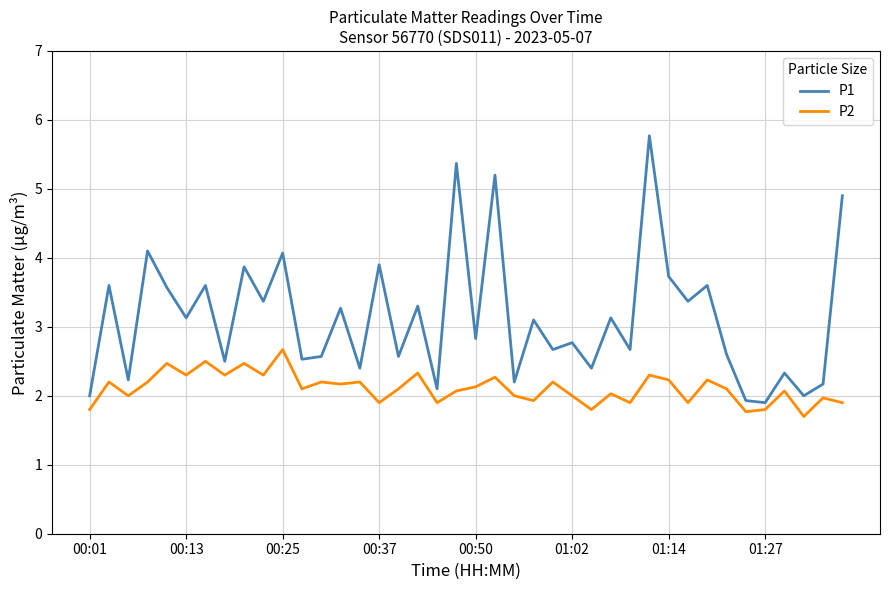

True or false: P2 and P1 intersect in this chart.

False